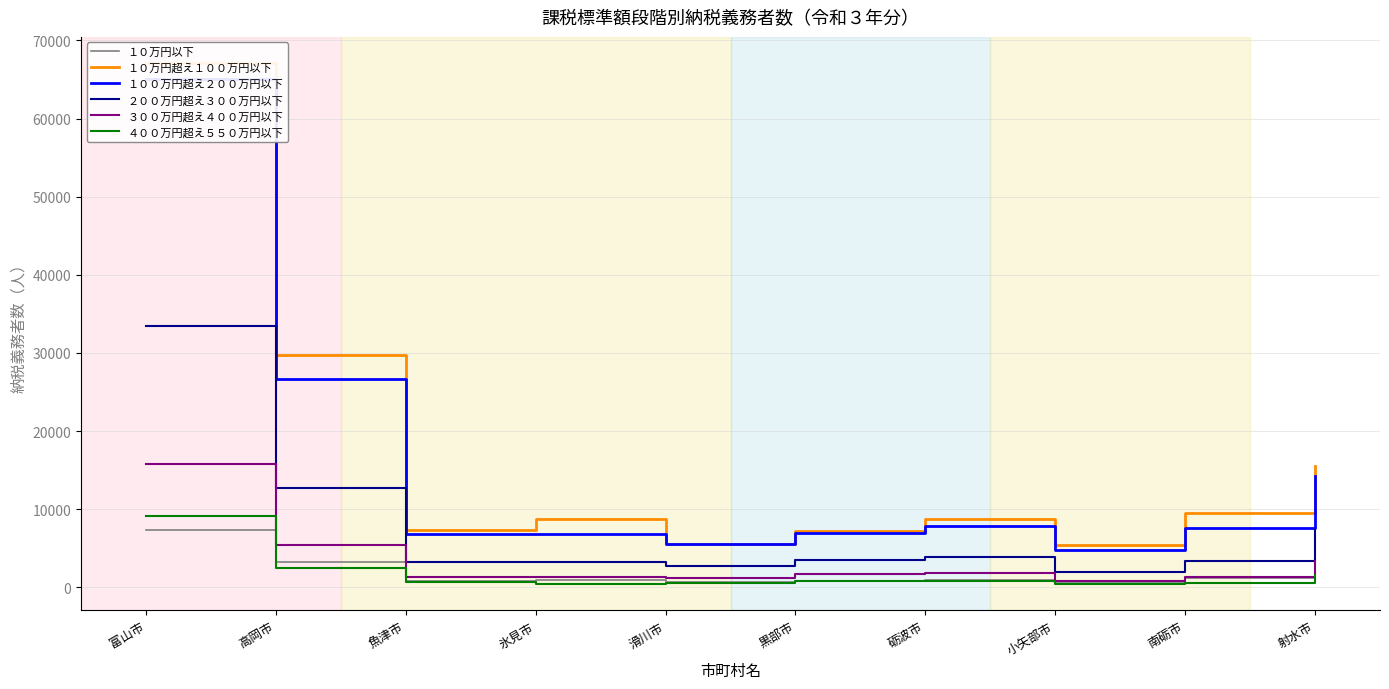

At which label does １００万円超え２００万円以下 first exceed 7643?

富山市